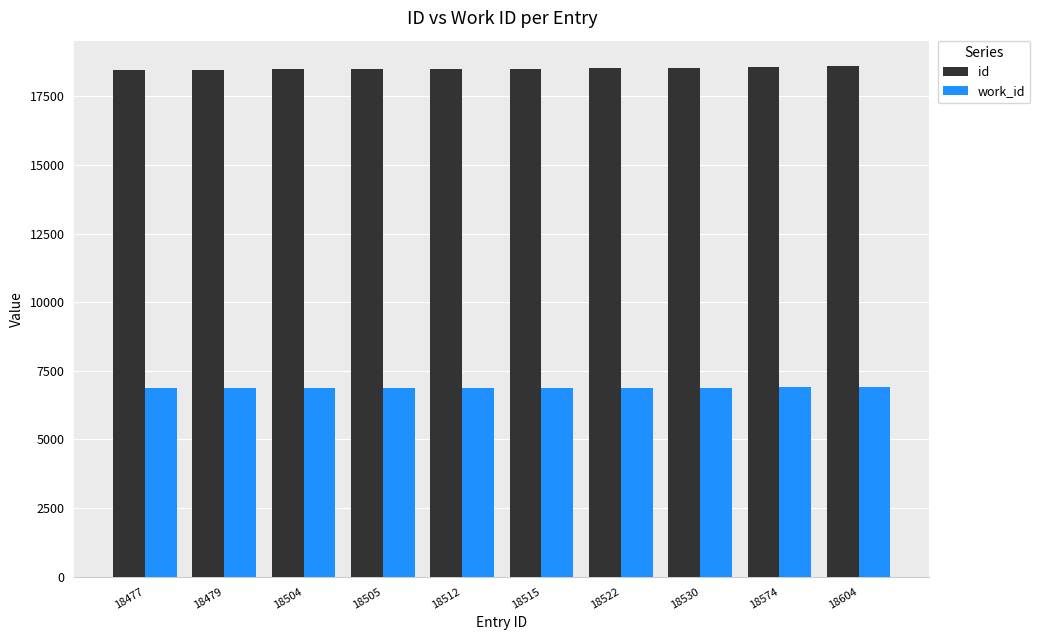

What is the sum of all id values?

185222